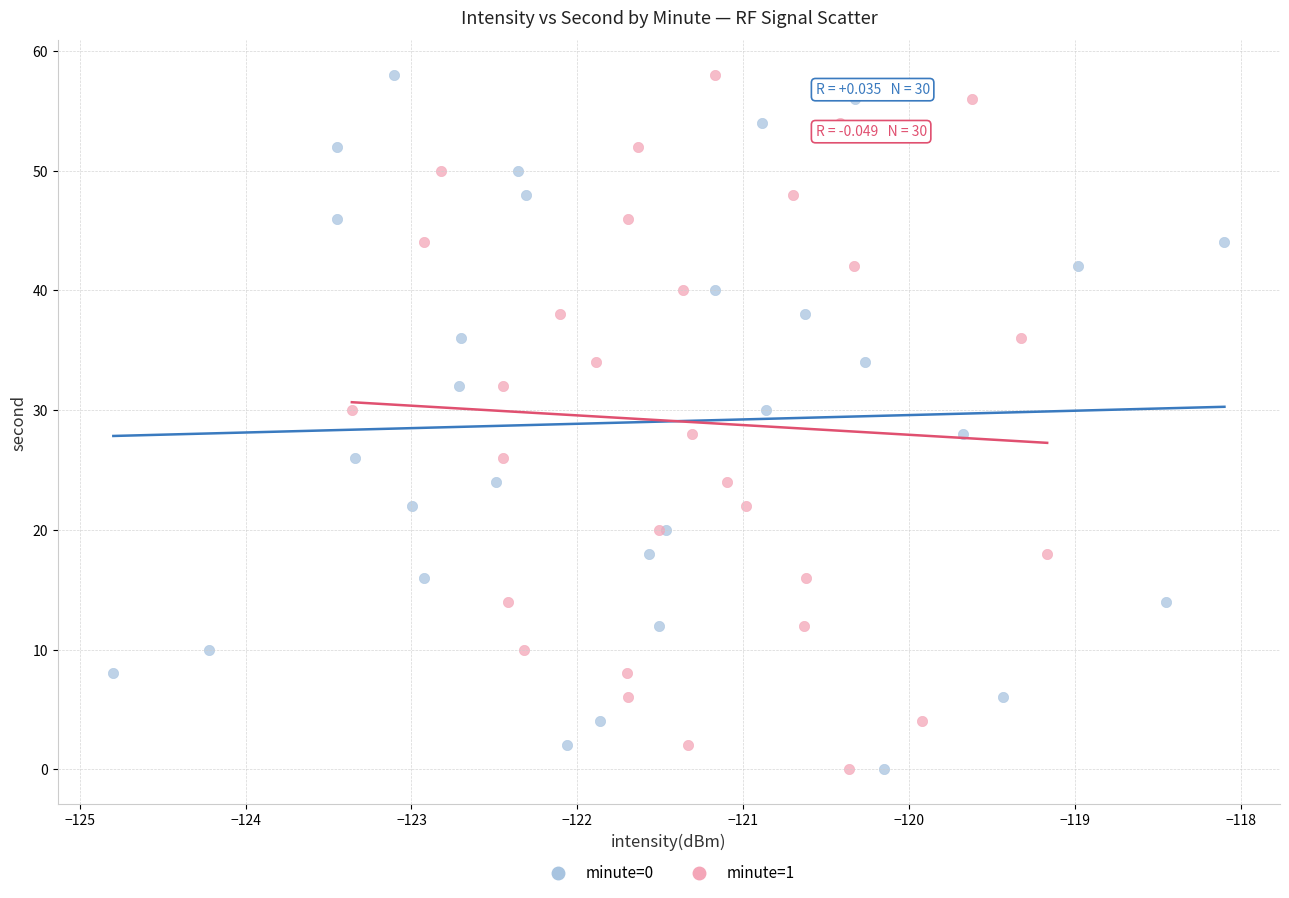

What are all the series names shown in the legend?

minute=0, minute=1